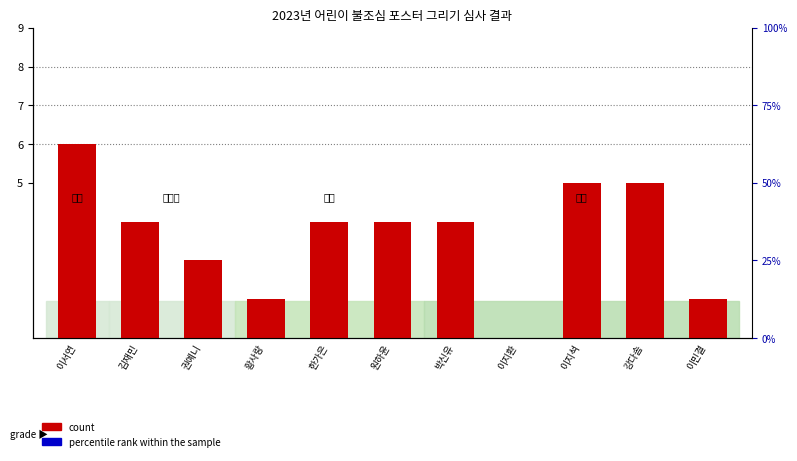

Which label corresponds to the largest value in the chart?

이서연